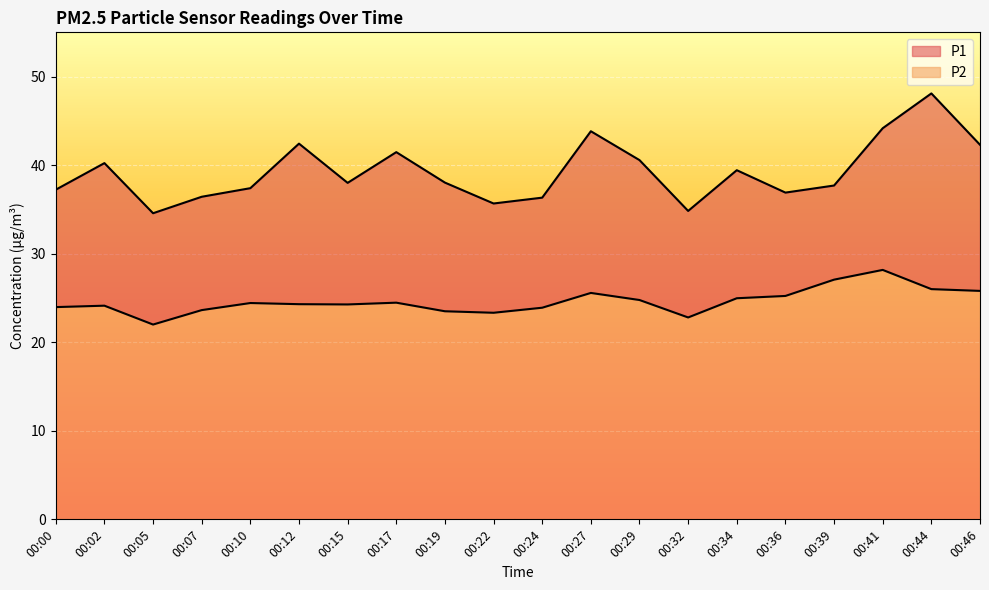

At which category is the sum across all series the highest?

00:44